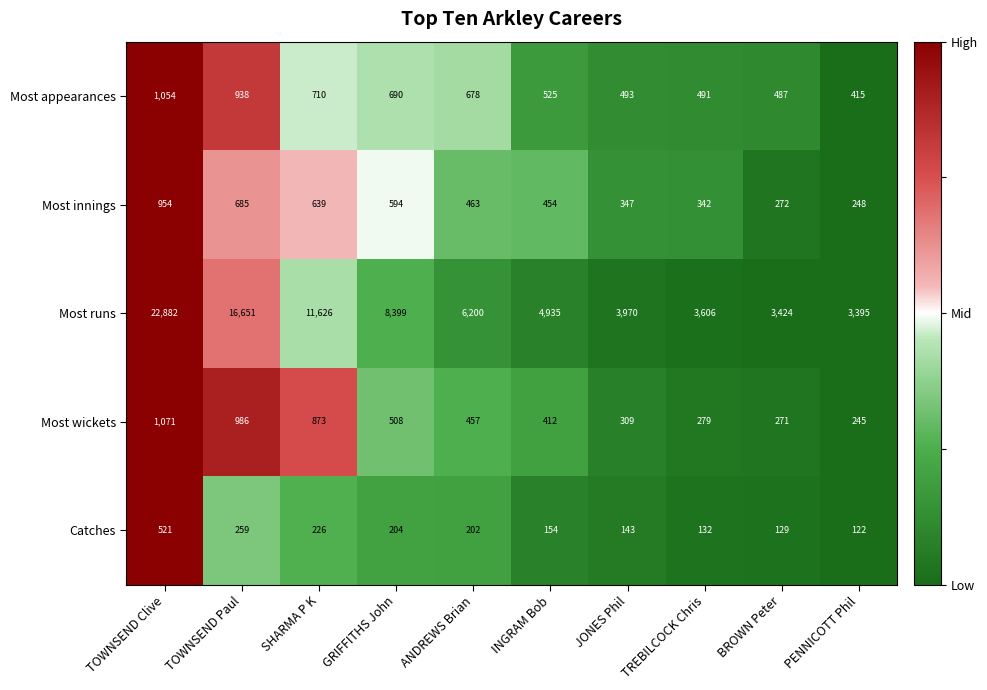

The Catches series shows 59 at BROWN Peter. True or false?

False